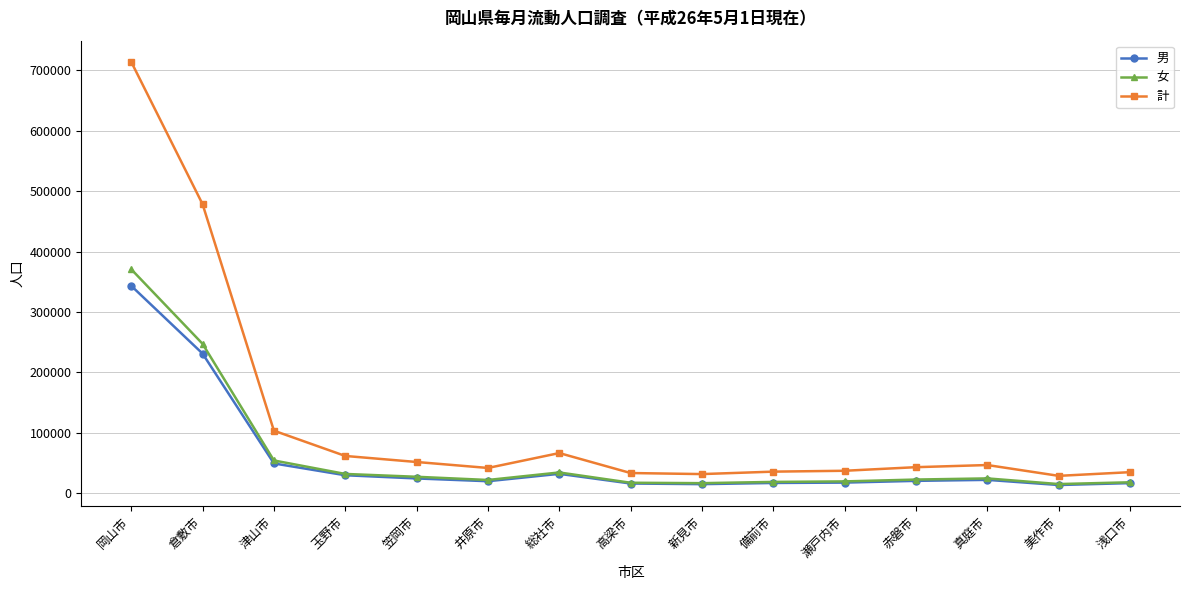

True or false: 男 and 計 intersect in this chart.

False